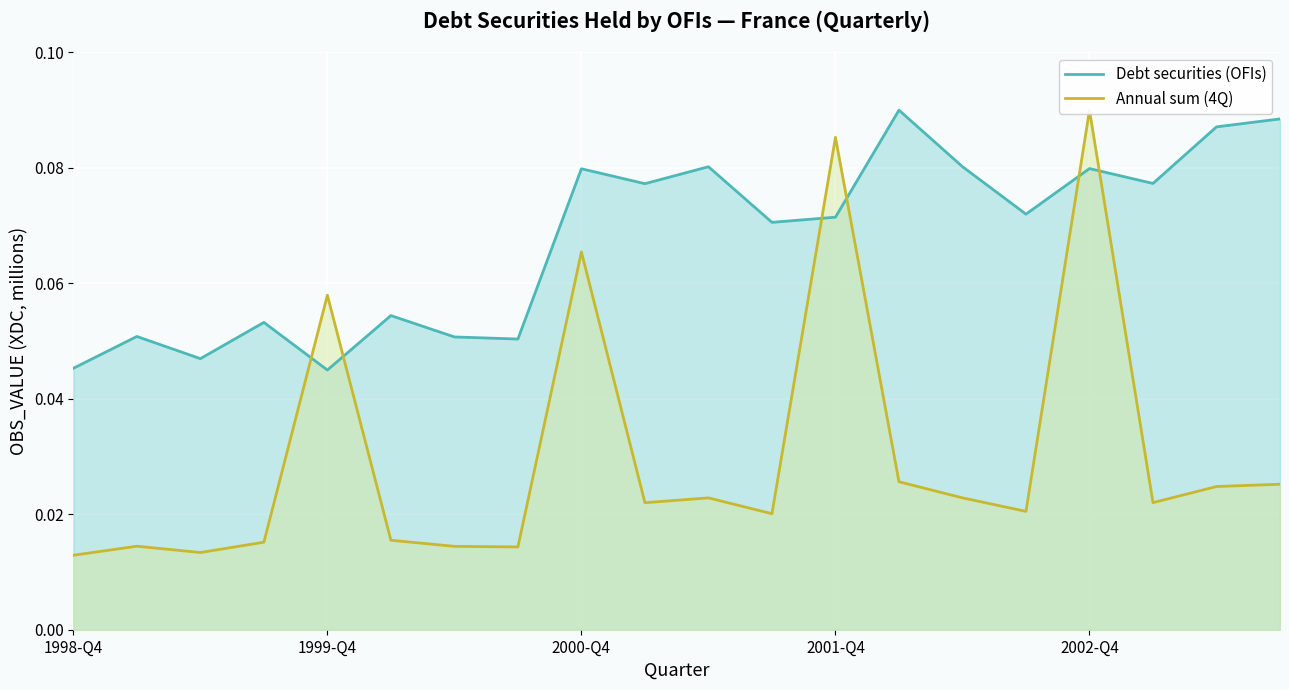

The value of Annual sum (4Q) at 15 is 0.0. True or false?

True